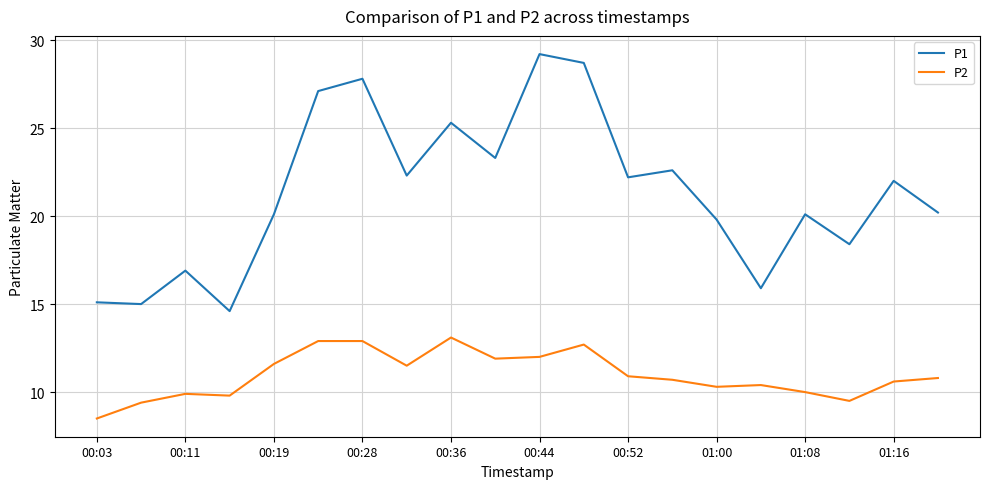

Which series has the widest spread of values?

P1